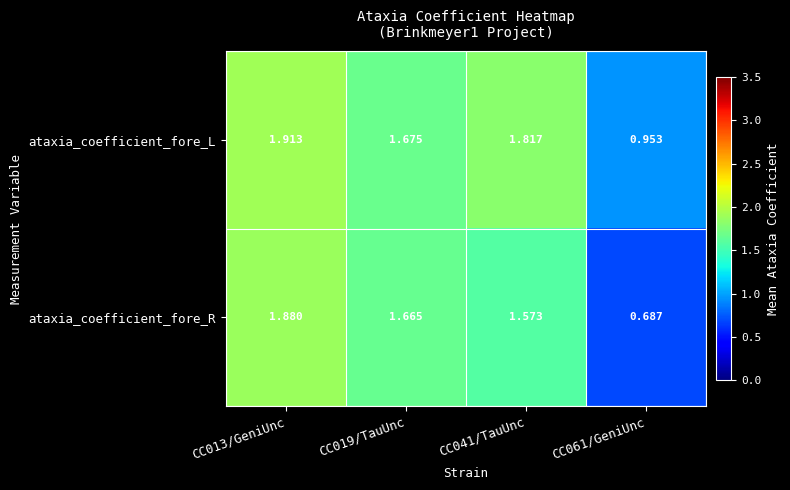

List the series in order of their overall mean, highest first.

ataxia_coefficient_fore_L, ataxia_coefficient_fore_R